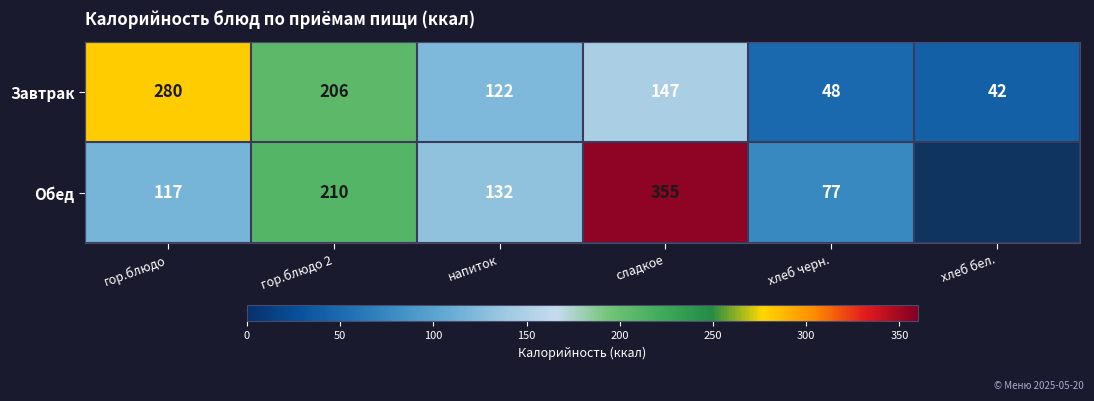

What is the spread (max minus min) of values at хлеб черн.?

29